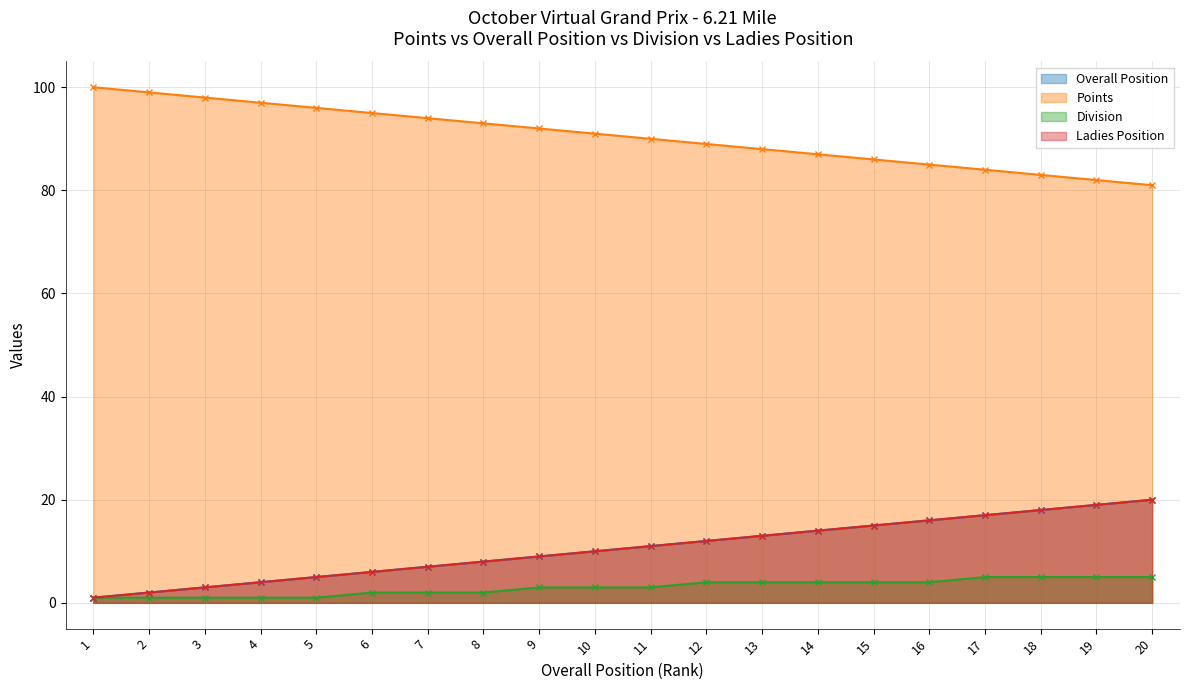

At which category is the sum across all series the highest?

20